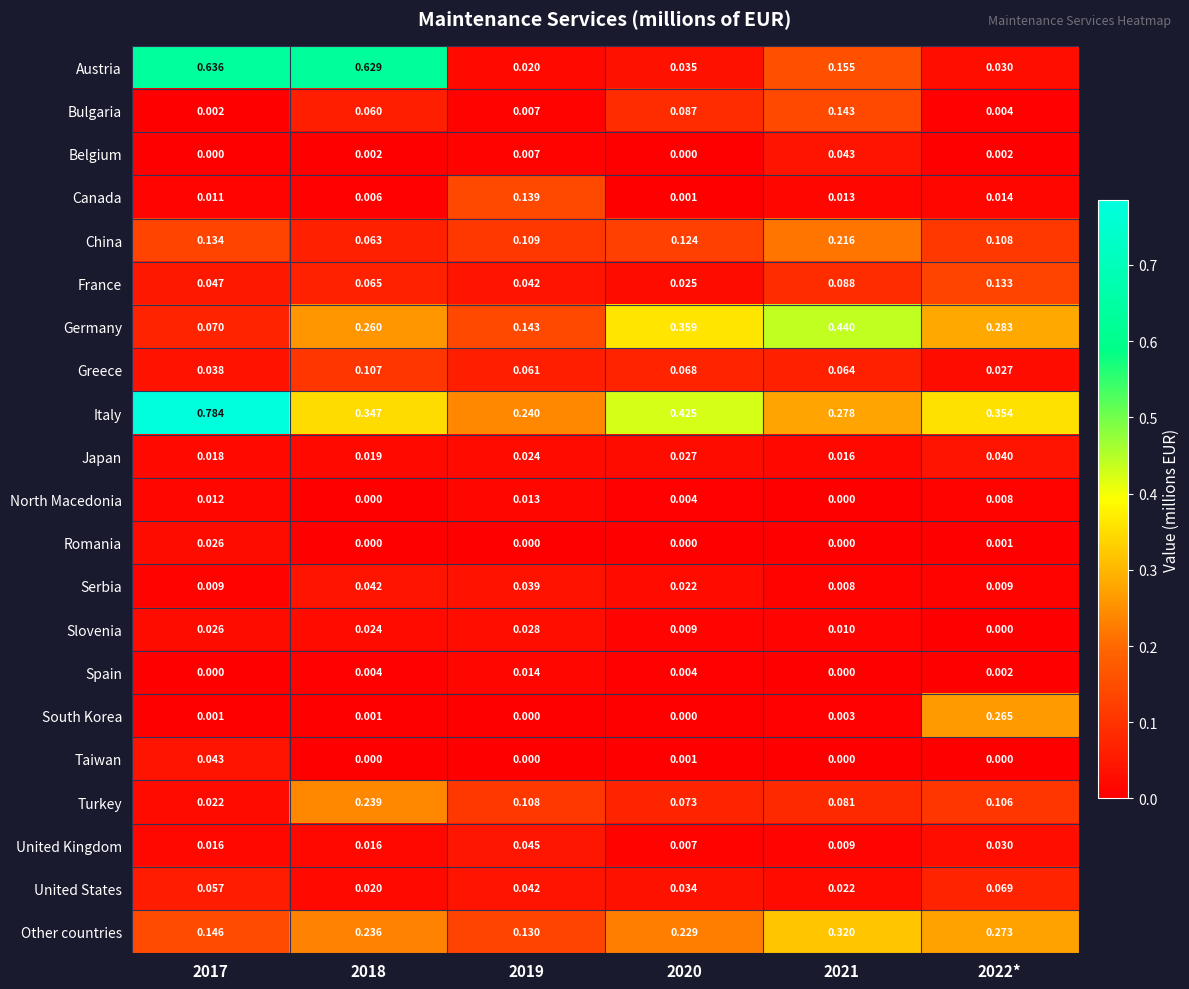

Which series changed the most between 2020 and 2022*?

South Korea